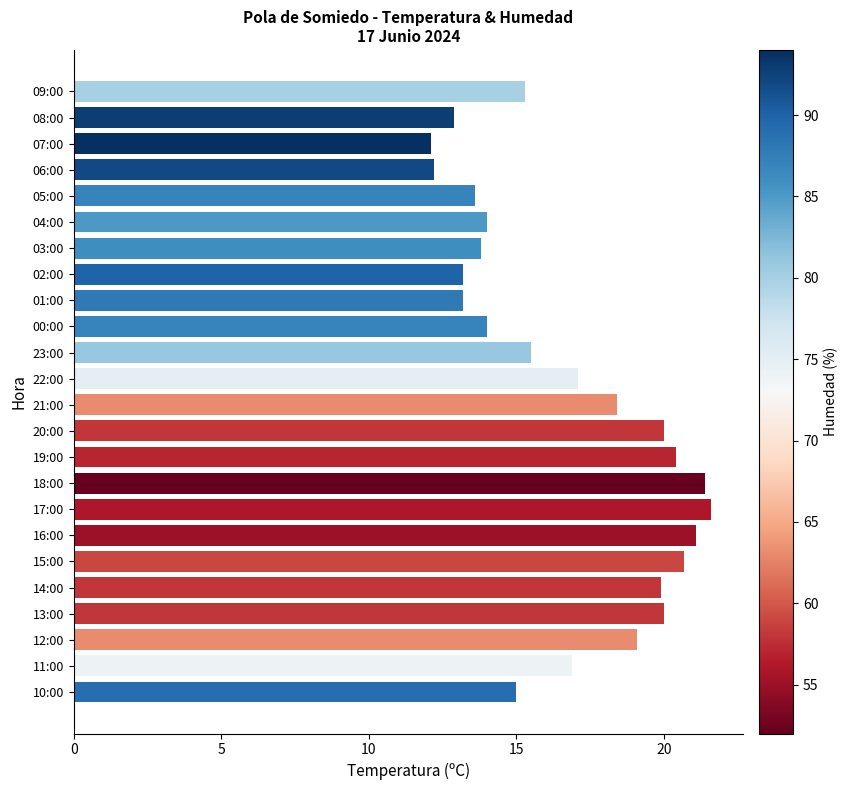

Reading top to bottom, what are all the values shown in this chart?

09:00=15.3	08:00=12.9	07:00=12.1	06:00=12.2	05:00=13.6	04:00=14.0	03:00=13.8	02:00=13.2	01:00=13.2	00:00=14.0	23:00=15.5	22:00=17.1	21:00=18.4	20:00=20.0	19:00=20.4	18:00=21.4	17:00=21.6	16:00=21.1	15:00=20.7	14:00=19.9	13:00=20.0	12:00=19.1	11:00=16.9	10:00=15.0